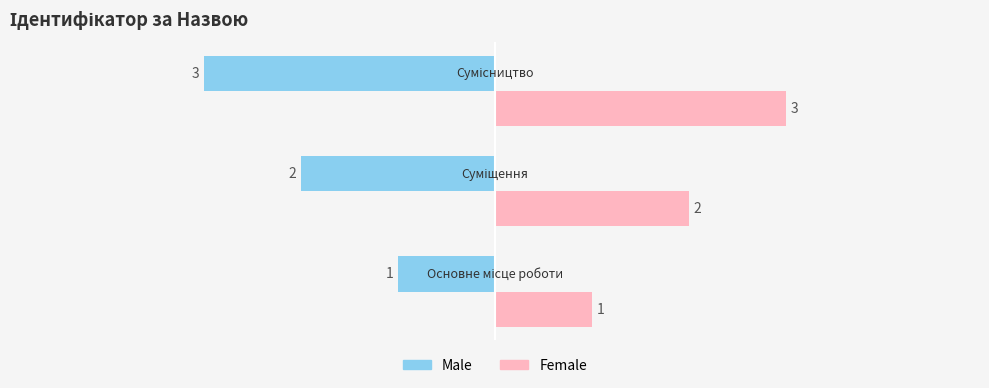

What is the greatest value displayed?

3